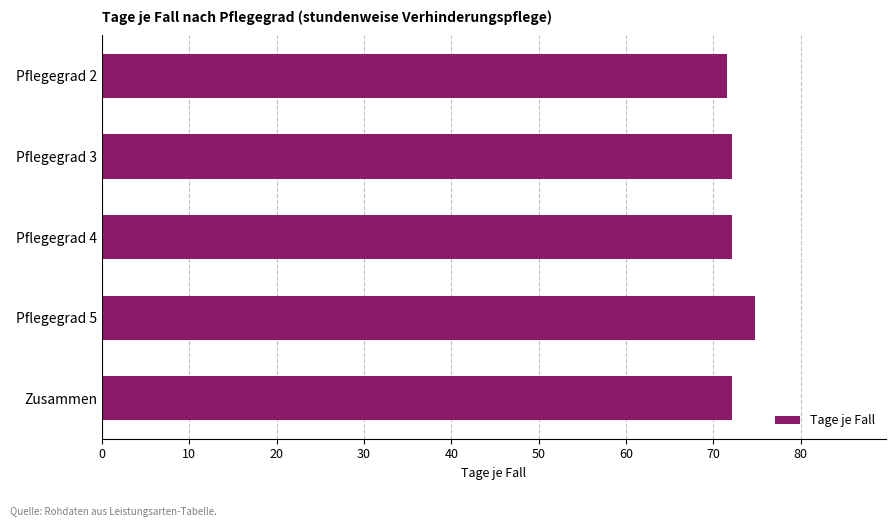

What is the maximum value shown in the chart?

74.8